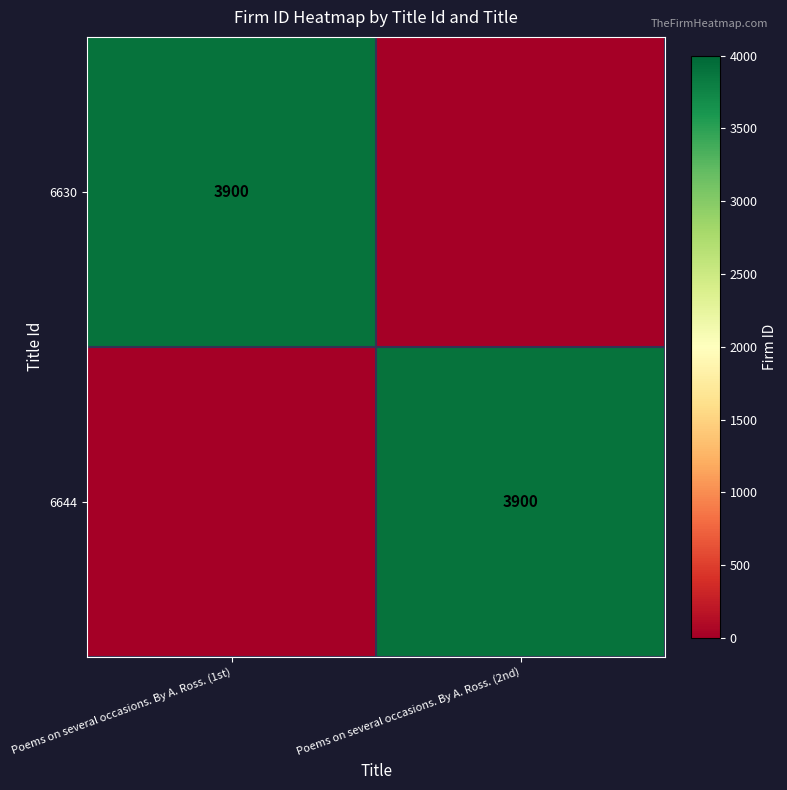

Which has a higher value, Poems on several occasions. By A. Ross. (1st) or Poems on several occasions. By A. Ross. (2nd)?

Poems on several occasions. By A. Ross. (1st)